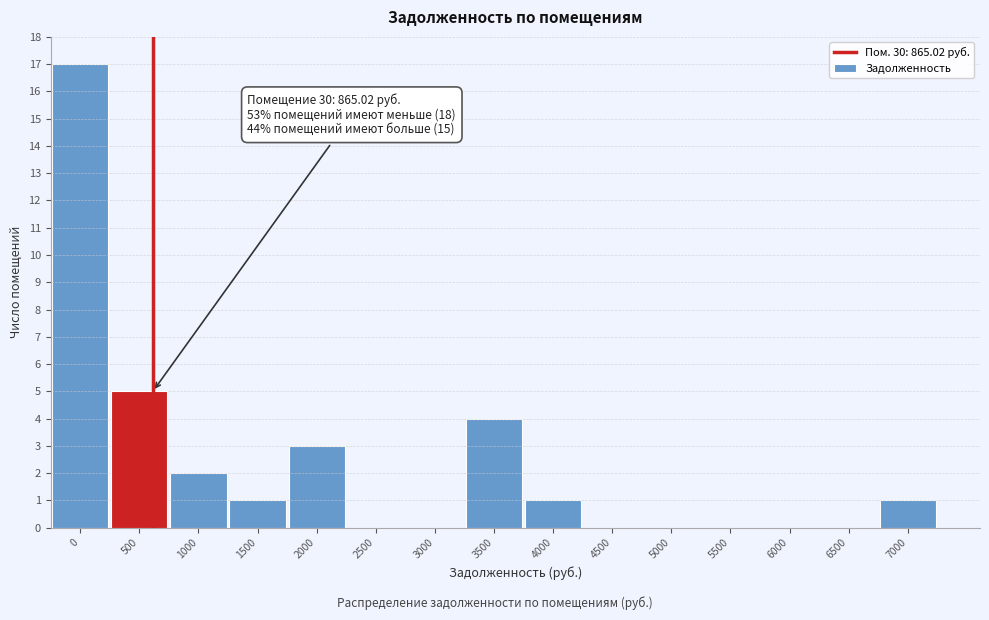

Reading left to right, list all the values displayed in this chart.

0=17	500=5	1000=2	1500=1	2000=3	2500=0	3000=0	3500=4	4000=1	4500=0	5000=0	5500=0	6000=0	6500=0	7000=1